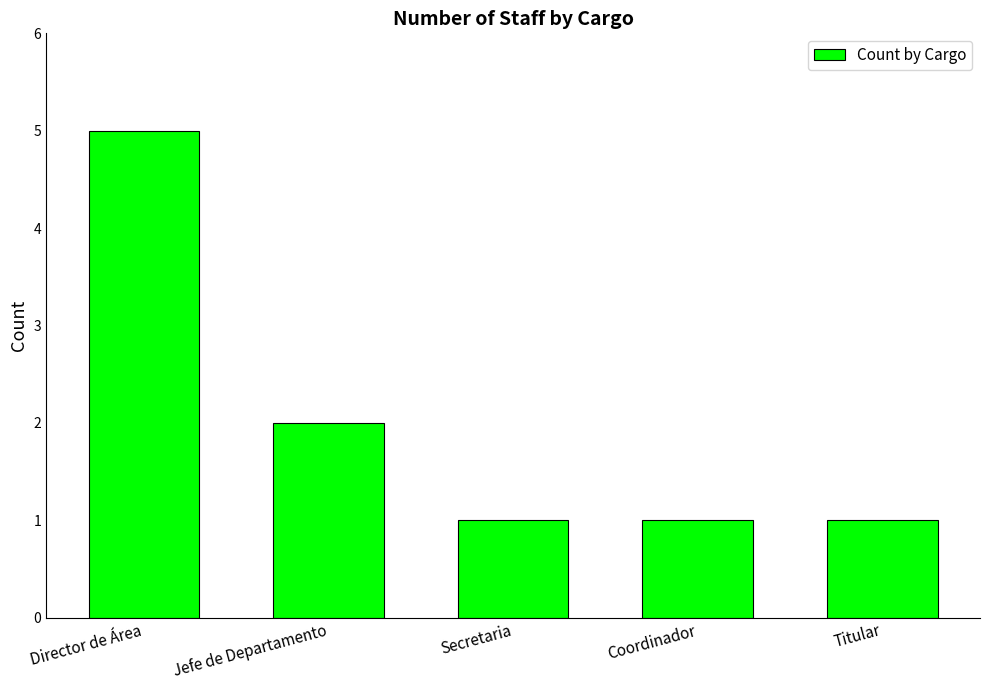

What is the difference between the second highest and second lowest values?

1